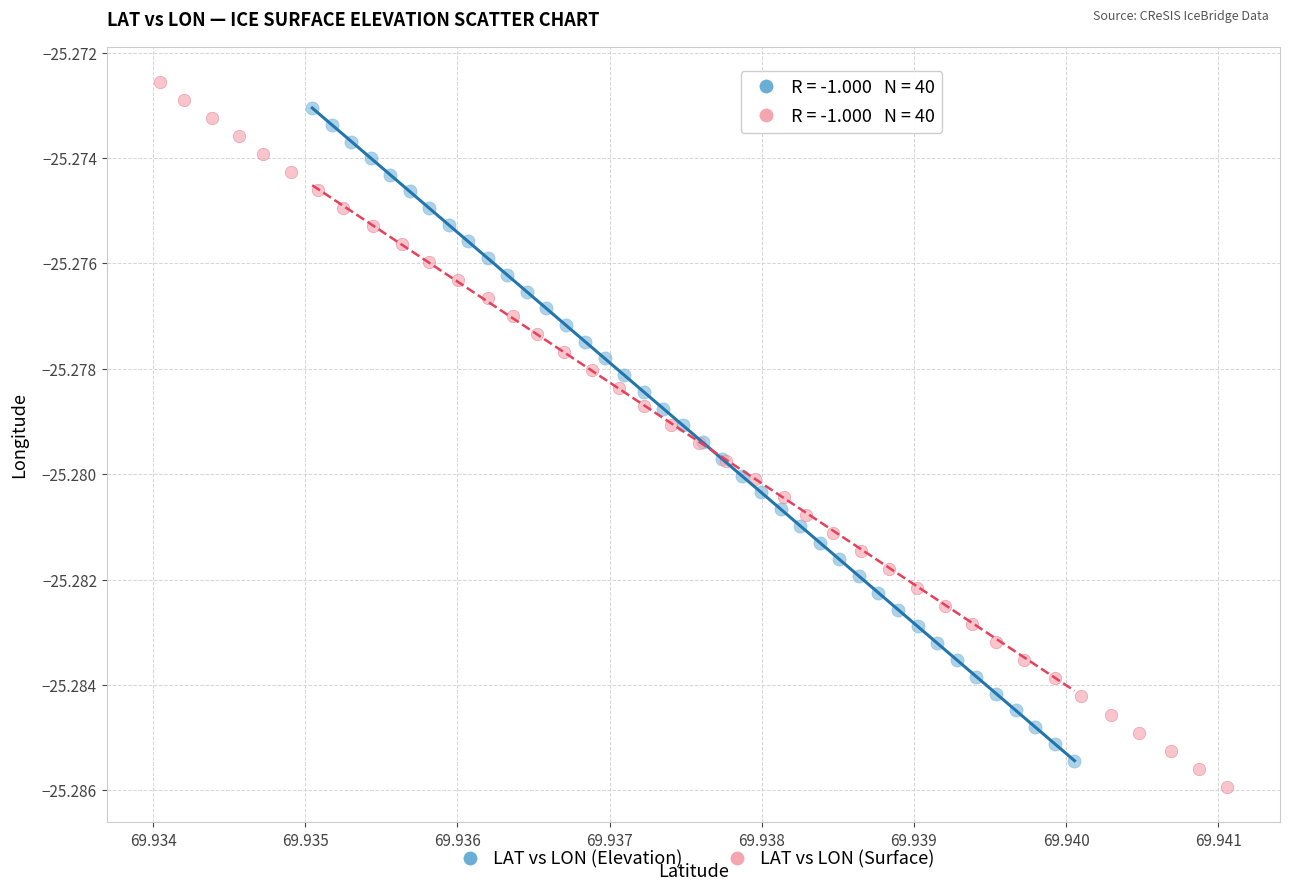

Which series contains the lowest Y value?

LAT vs LON (Surface)